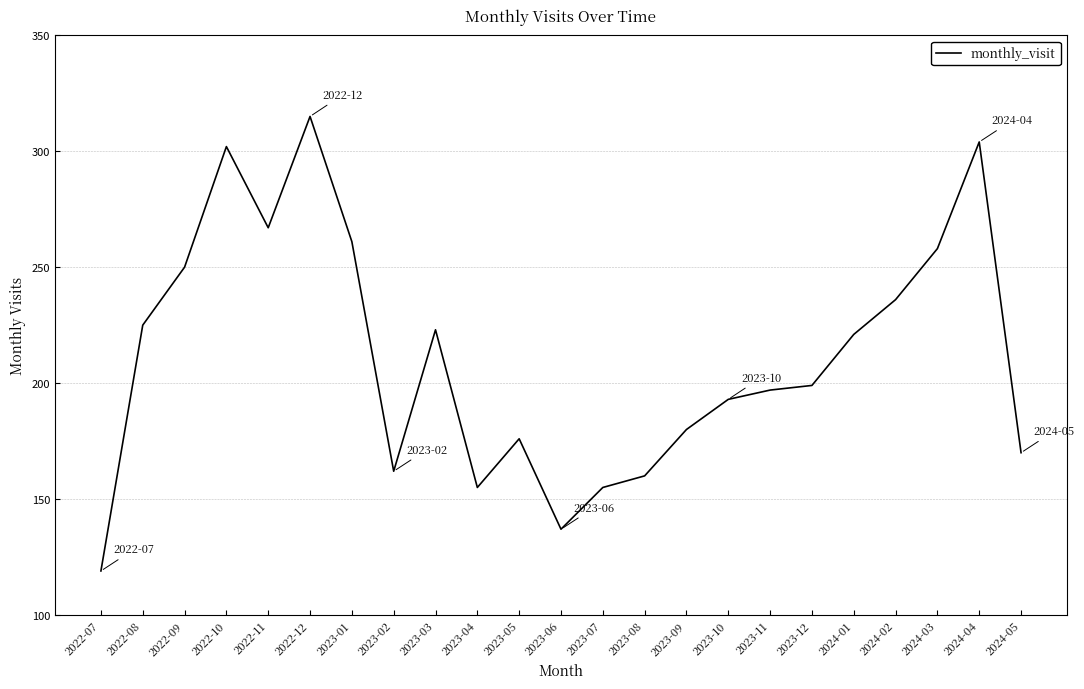

The chart shows a value of 137 at 2023-06. True or false?

True